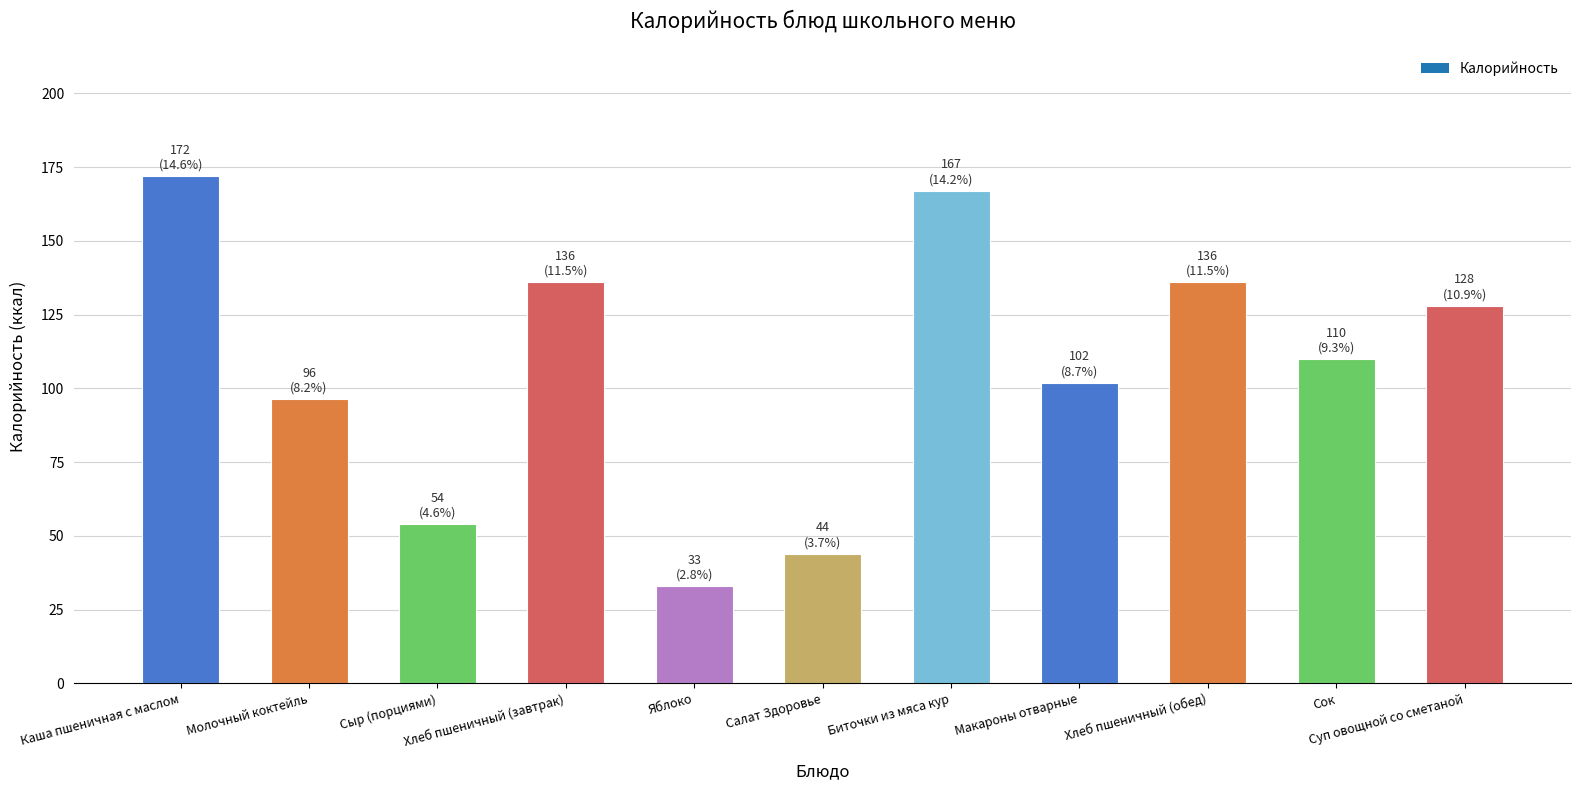

Between Хлеб пшеничный (завтрак) and Сок, which is larger?

Хлеб пшеничный (завтрак)